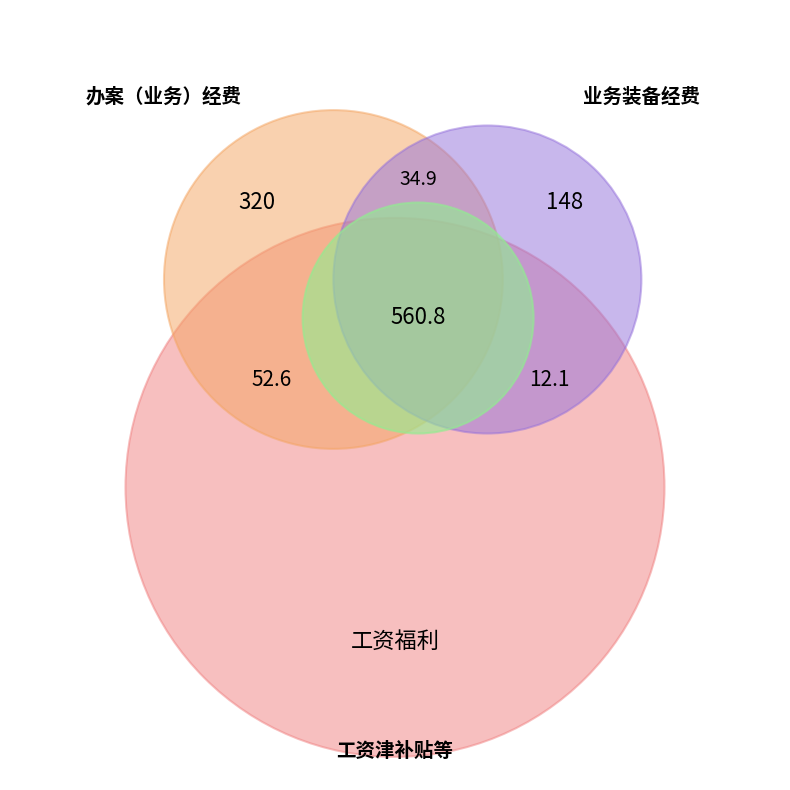

Is there a majority slice in this chart?

No